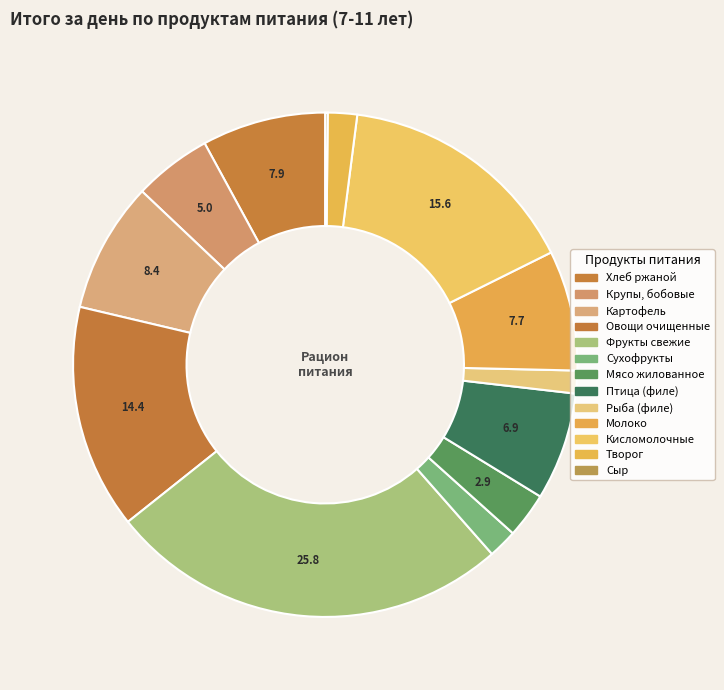

Count the number of slices in the pie.

13